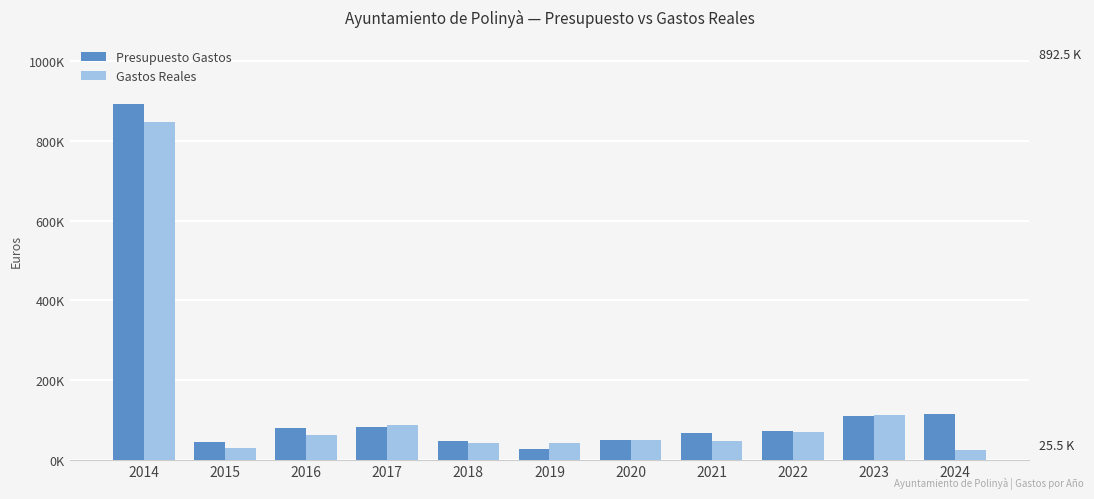

What are all the series names shown in the legend?

Presupuesto Gastos, Gastos Reales